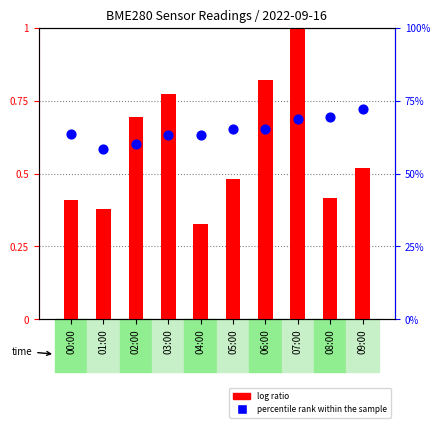

At which category is the sum across all series the highest?

09:00